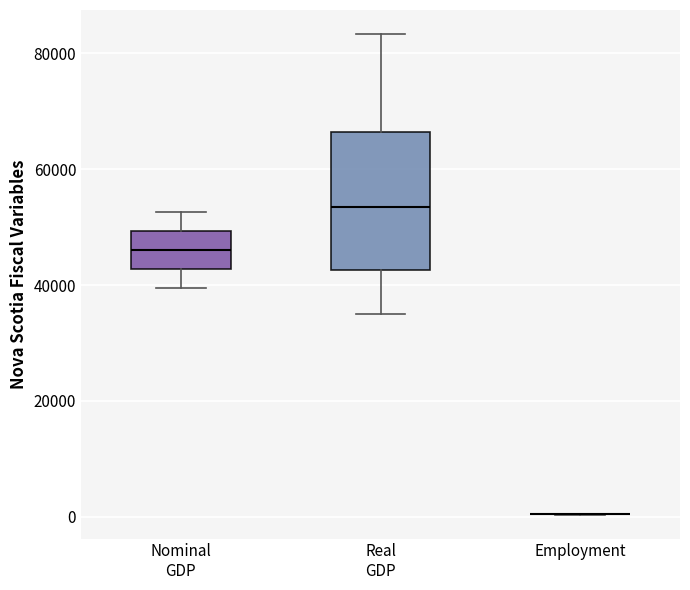

Where is the upper edge of the box for Real GDP on the y-axis? The values are not printed on the chart, so give them approximately, as read against the axis.

66000